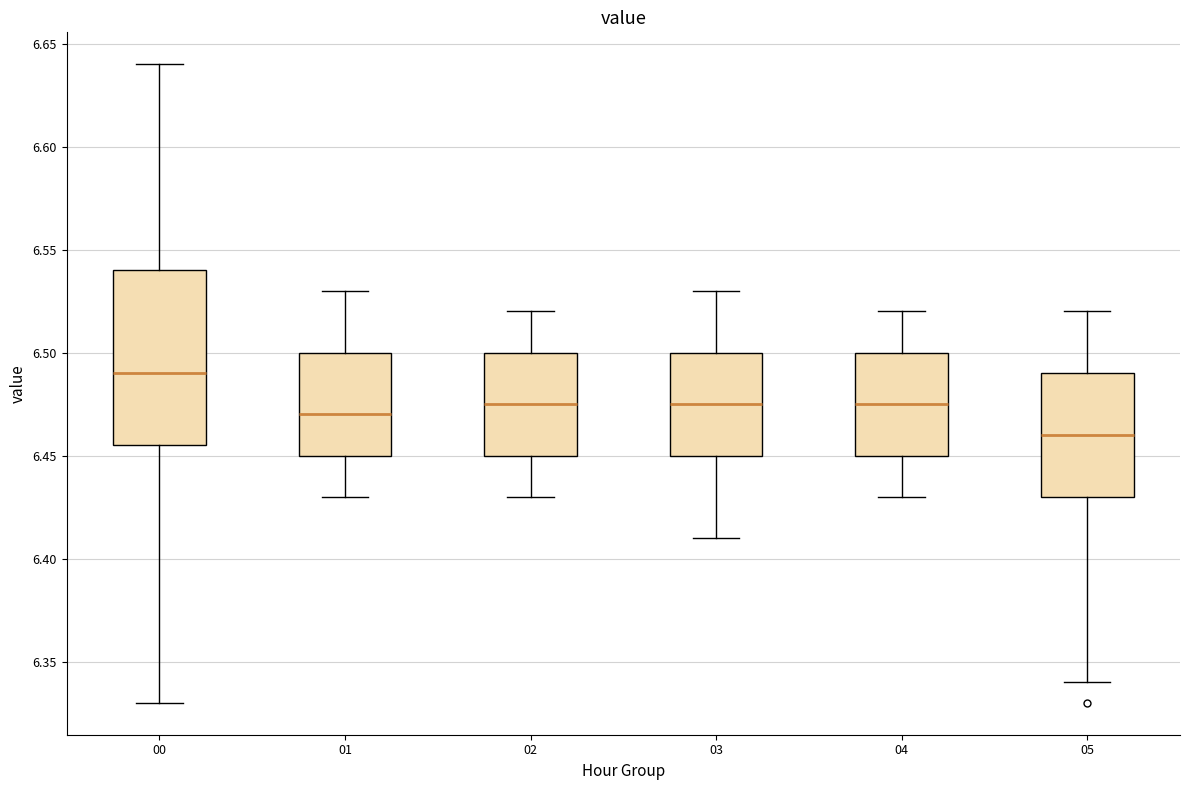

Reading left to right, transcribe this box plot: for each box, give where its median line is, the range the box spans, and where its two whiskers end, as read against the y-axis. The values are not printed on the chart, so give them approximately, as read against the axis.

00: median 6.490, box 6.455 to 6.540, whiskers 6.330 to 6.640
01: median 6.470, box 6.450 to 6.500, whiskers 6.430 to 6.530
02: median 6.475, box 6.450 to 6.500, whiskers 6.430 to 6.520
03: median 6.475, box 6.450 to 6.500, whiskers 6.410 to 6.530
04: median 6.475, box 6.450 to 6.500, whiskers 6.430 to 6.520
05: median 6.460, box 6.430 to 6.490, whiskers 6.340 to 6.520